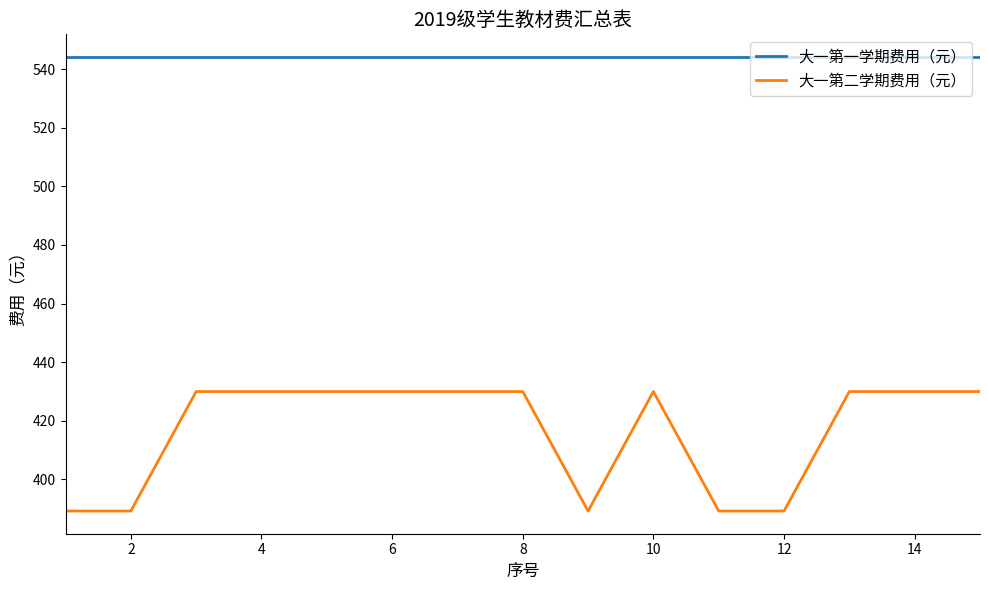

Does the chart display data point markers on the line(s)?

No